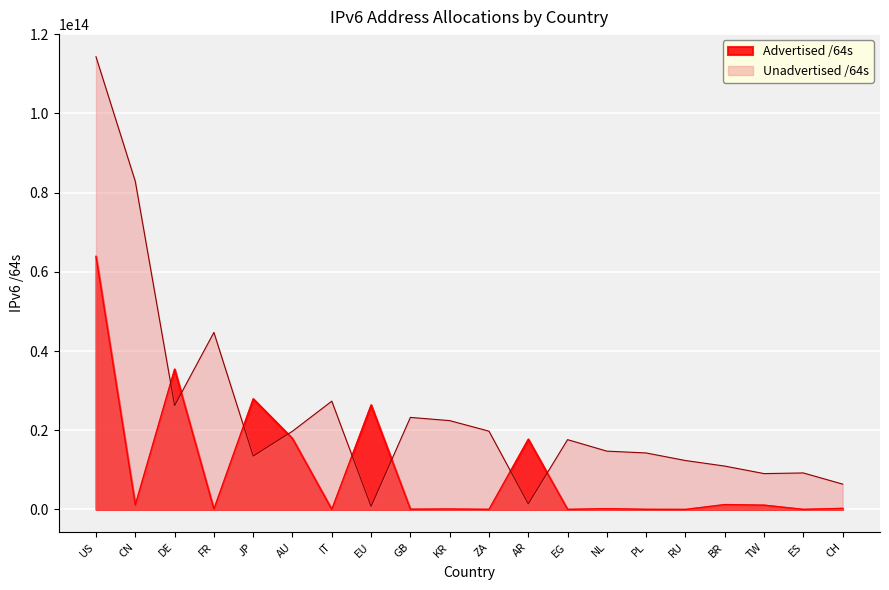

Read the Advertised /64s value at GB, to the nearest 10.

51539738620